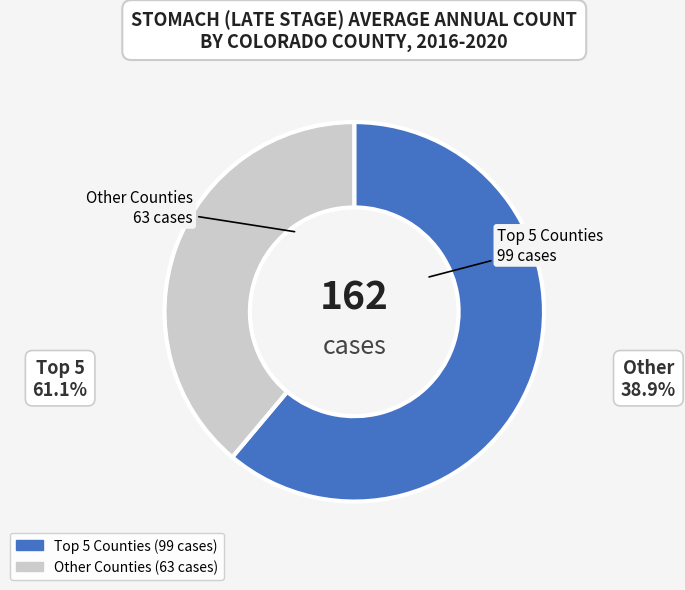

Is there any slice that represents more than half of the pie?

Yes